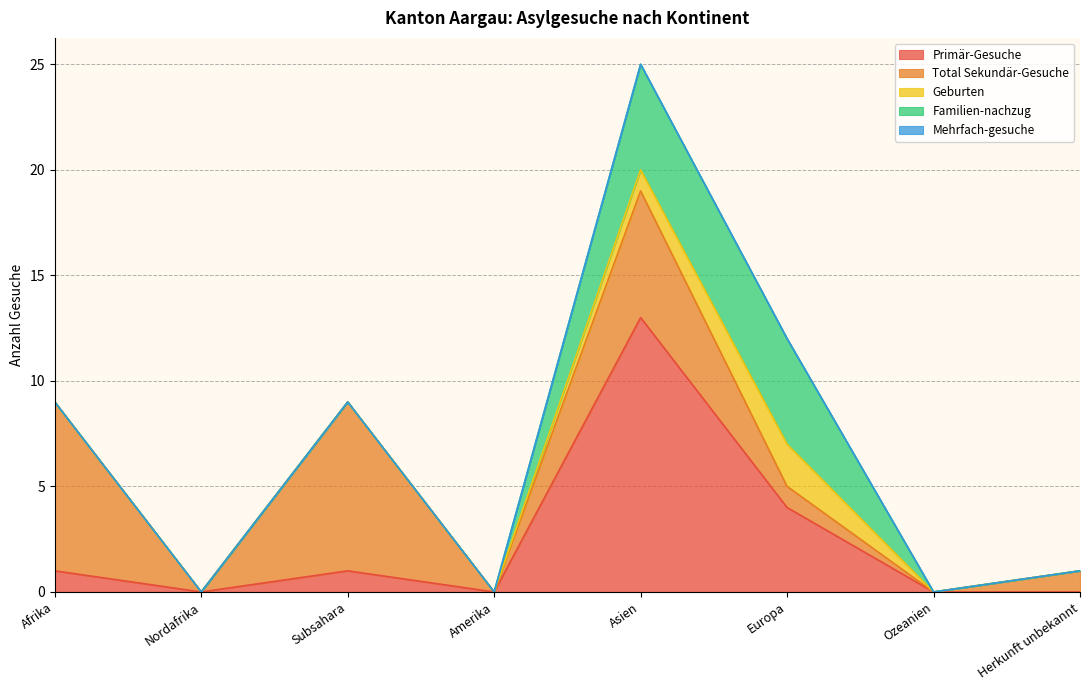

True or false: Mehrfach-gesuche and Total Sekundär-Gesuche cross at least once.

False